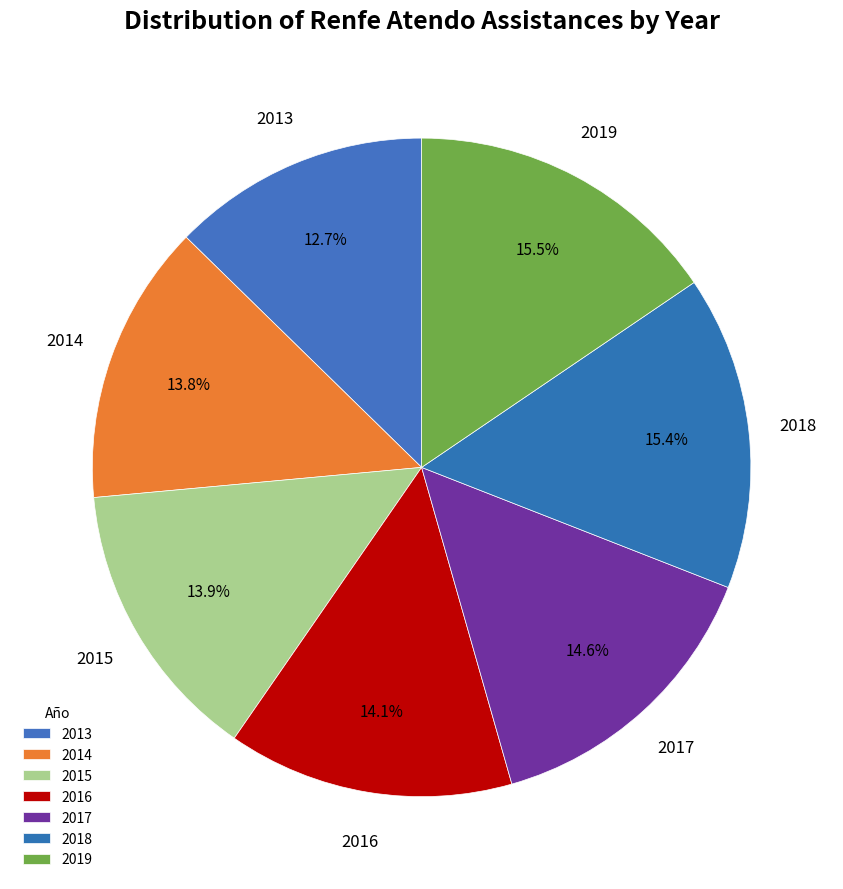

Combined, do 2015 and 2019 account for over 50%?

No